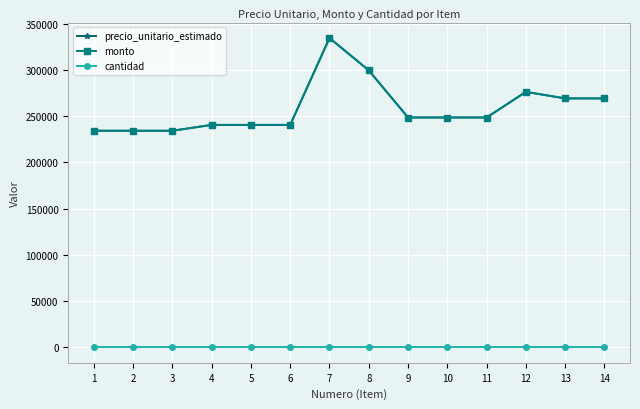

Does the chart have visible grid lines?

Yes